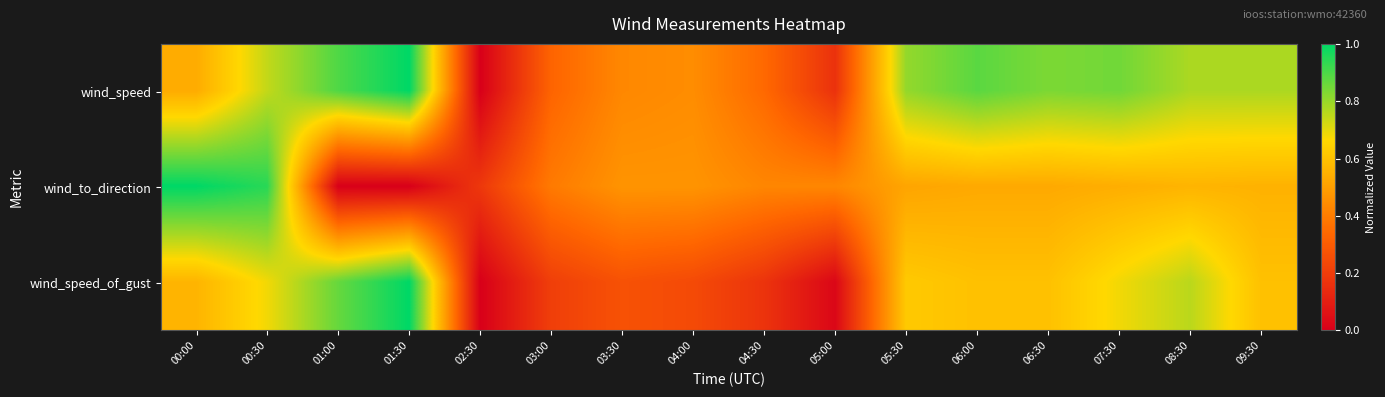

Which has a higher value, 01:00 or 05:30?

01:00